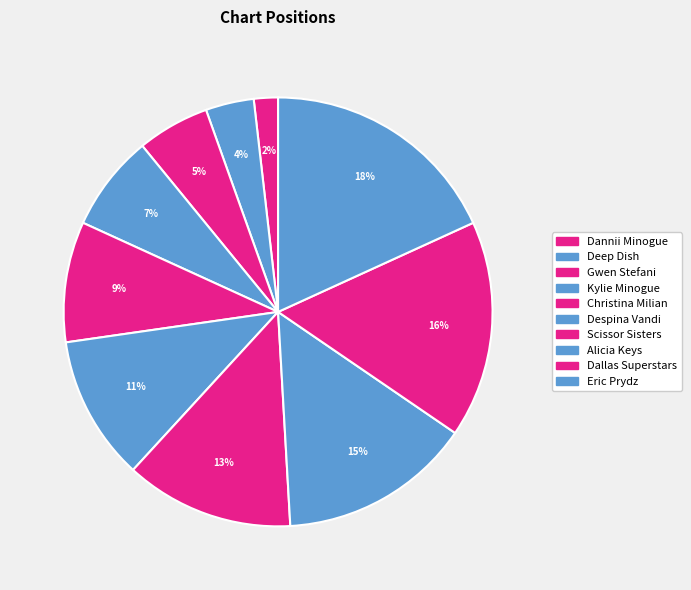

How many slices are in this pie chart?

10